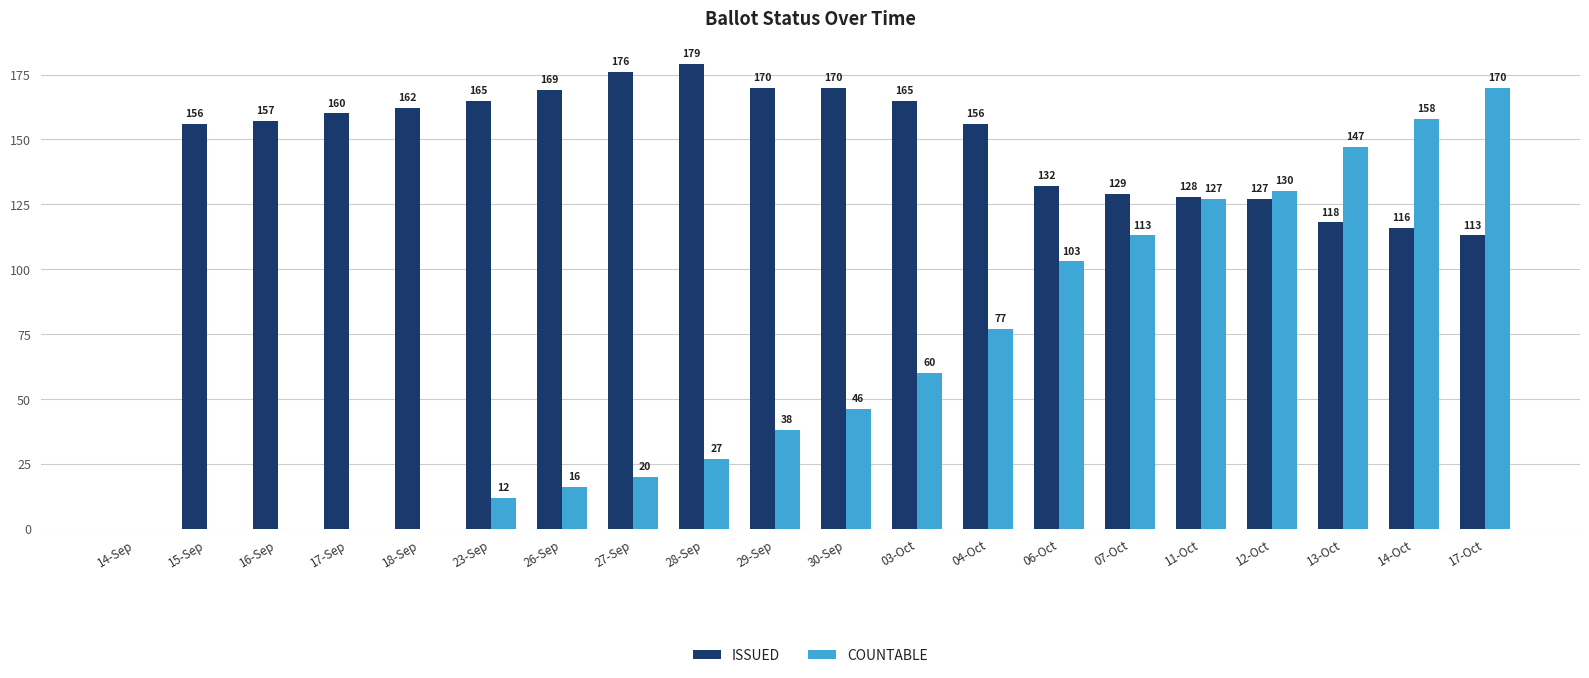

The value of COUNTABLE at 04-Oct is 43. True or false?

False